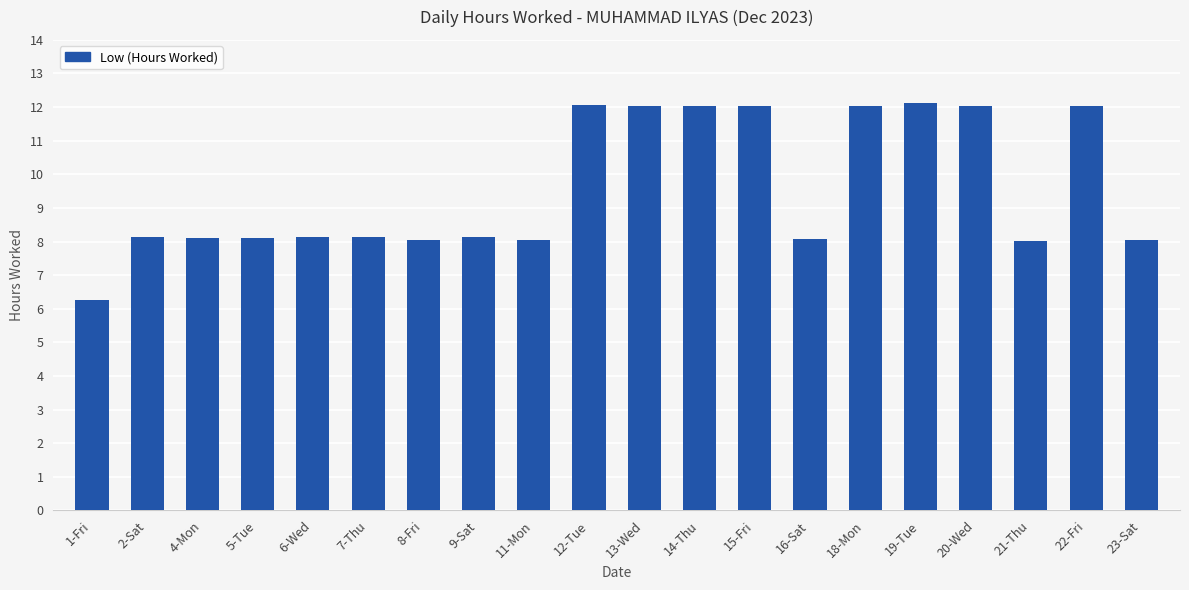

What is the sum of all values?

191.7